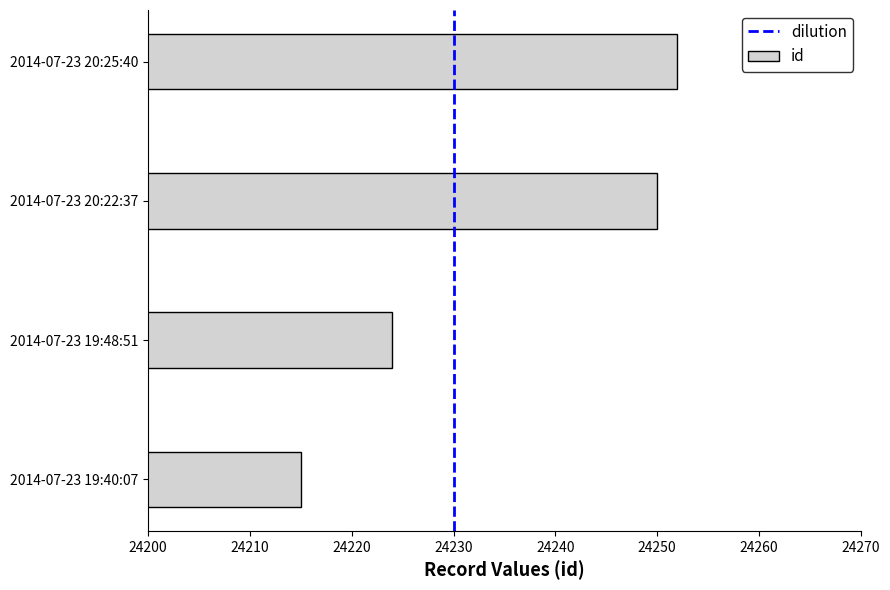

Reading top to bottom, list all the values displayed in this chart.

2014-07-23 20:25:40=24252	2014-07-23 20:22:37=24250	2014-07-23 19:48:51=24224	2014-07-23 19:40:07=24215